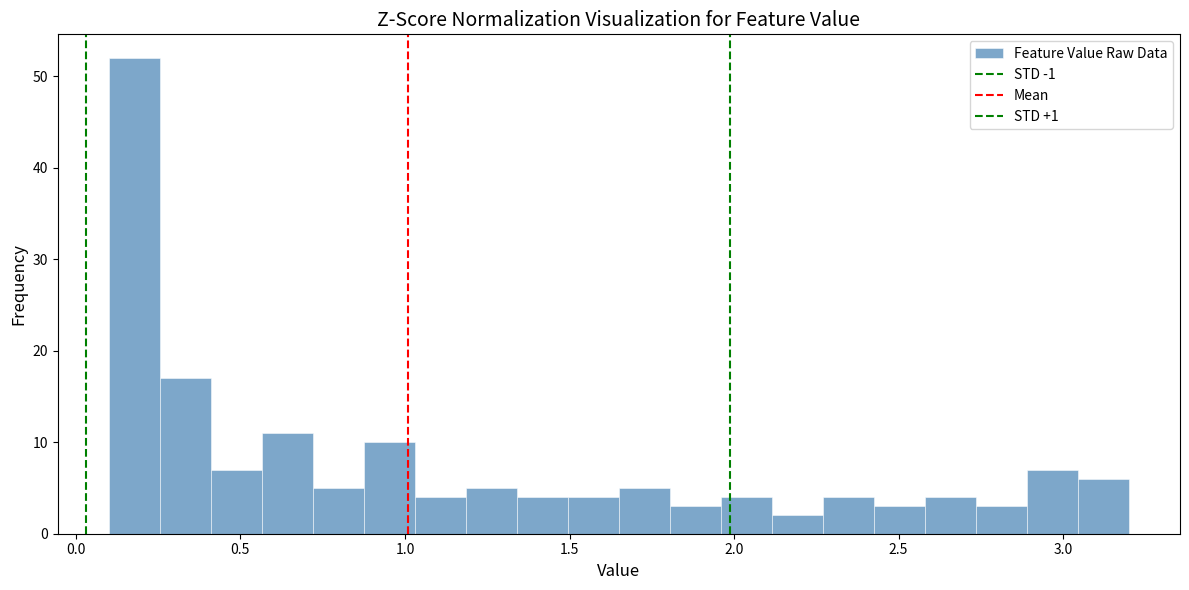

Around what value on the x-axis is the tallest bar? Give the approximate position of its centre, as read against the axis.

0.20